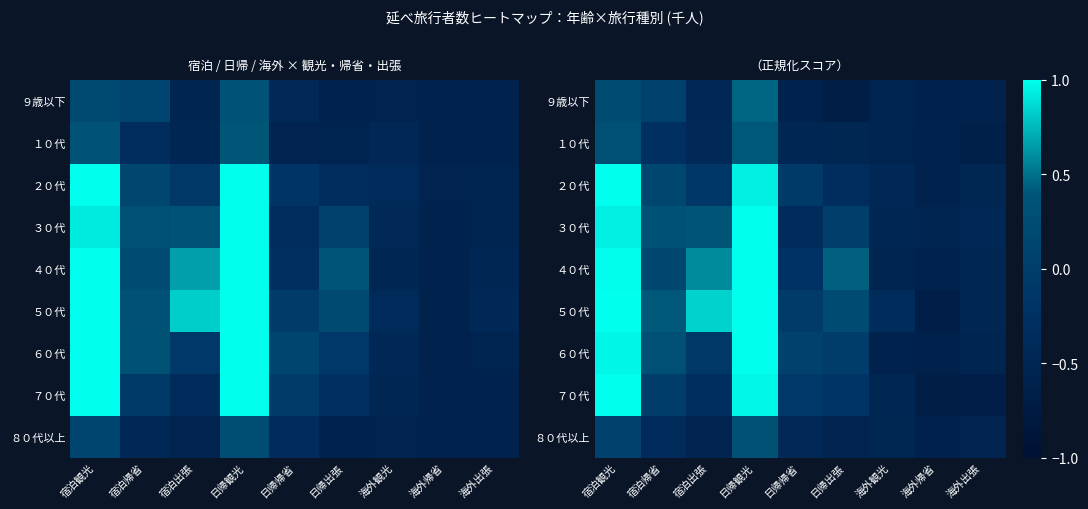

Rank the categories by ３０代 value from highest to lowest.

日帰観光, 宿泊観光, 宿泊出張, 宿泊帰省, 日帰出張, 日帰帰省, 海外出張, 海外観光, 海外帰省